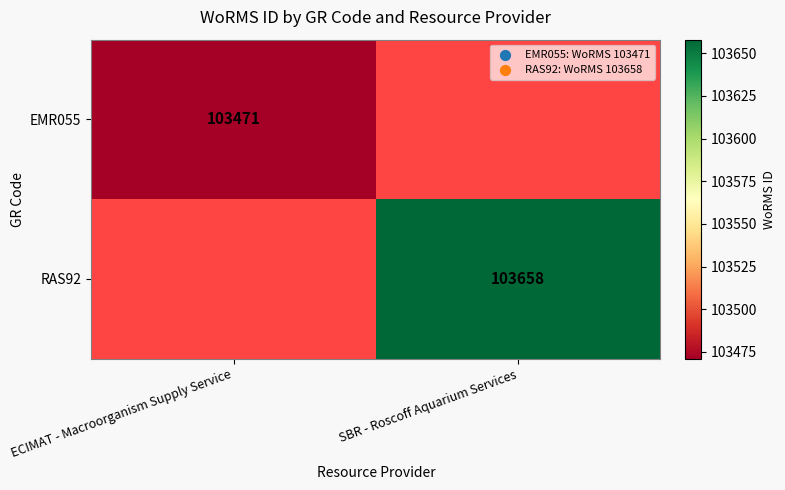

How many categories are shown in the chart?

2